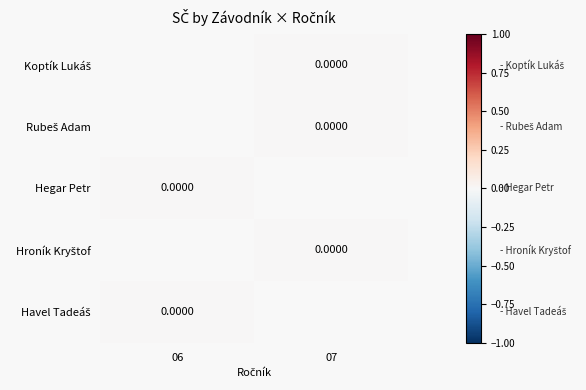

Rank the series by their average value, from highest to lowest.

Koptík Lukáš, Rubeš Adam, Hegar Petr, Hroník Kryštof, Havel Tadeáš